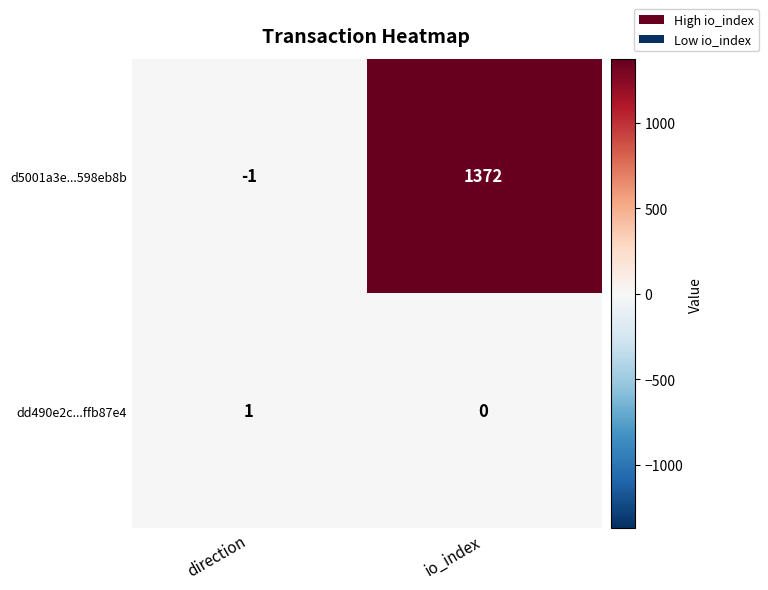

Is it true that dd490e2c...ffb87e4 equals 0 at io_index?

True